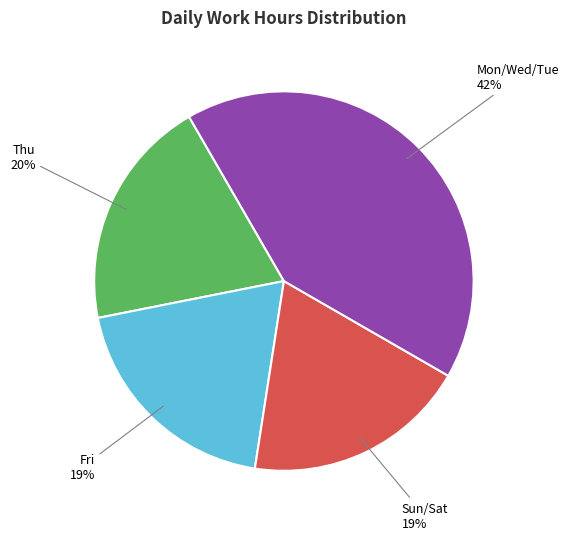

Is there a majority slice in this chart?

No